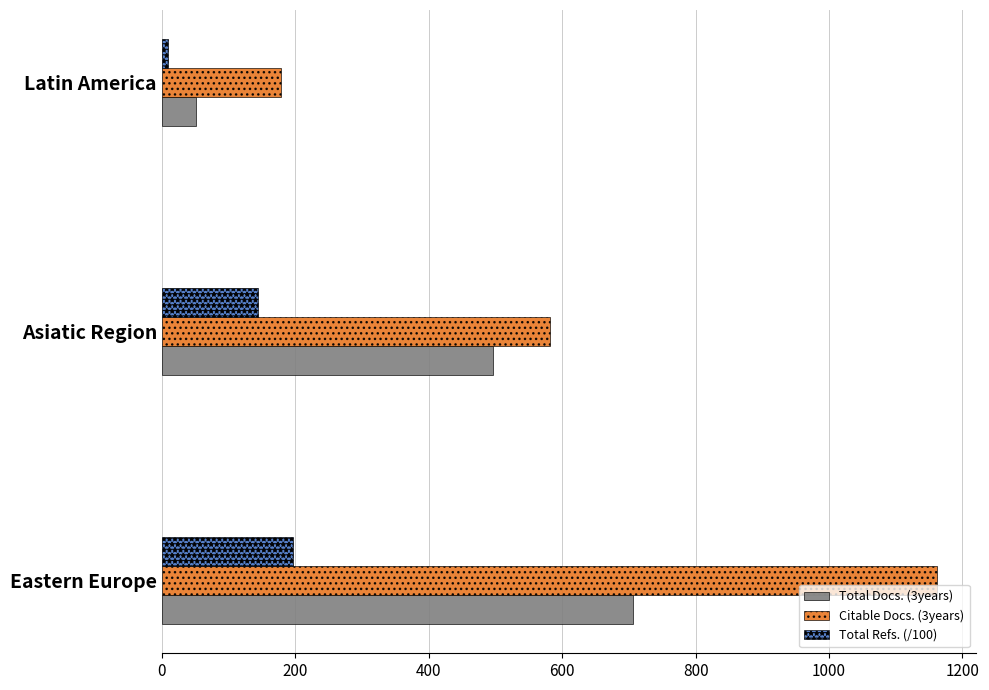

What is the greatest value displayed?

1162.0